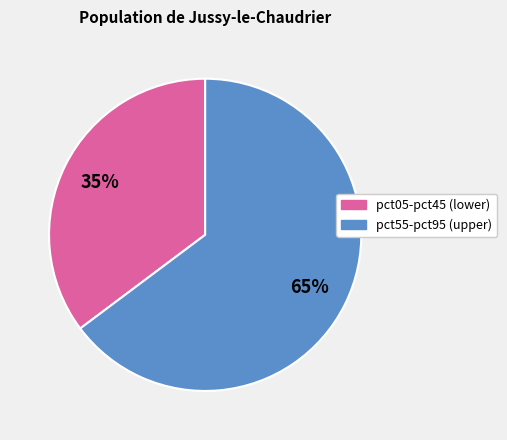

Is there any slice that represents more than half of the pie?

Yes